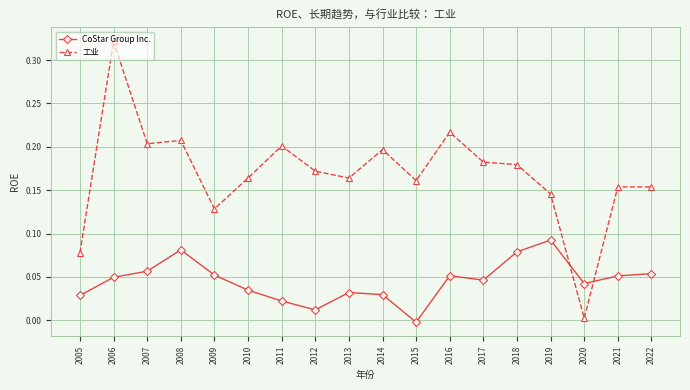

Which series has the largest range (max minus min)?

工业